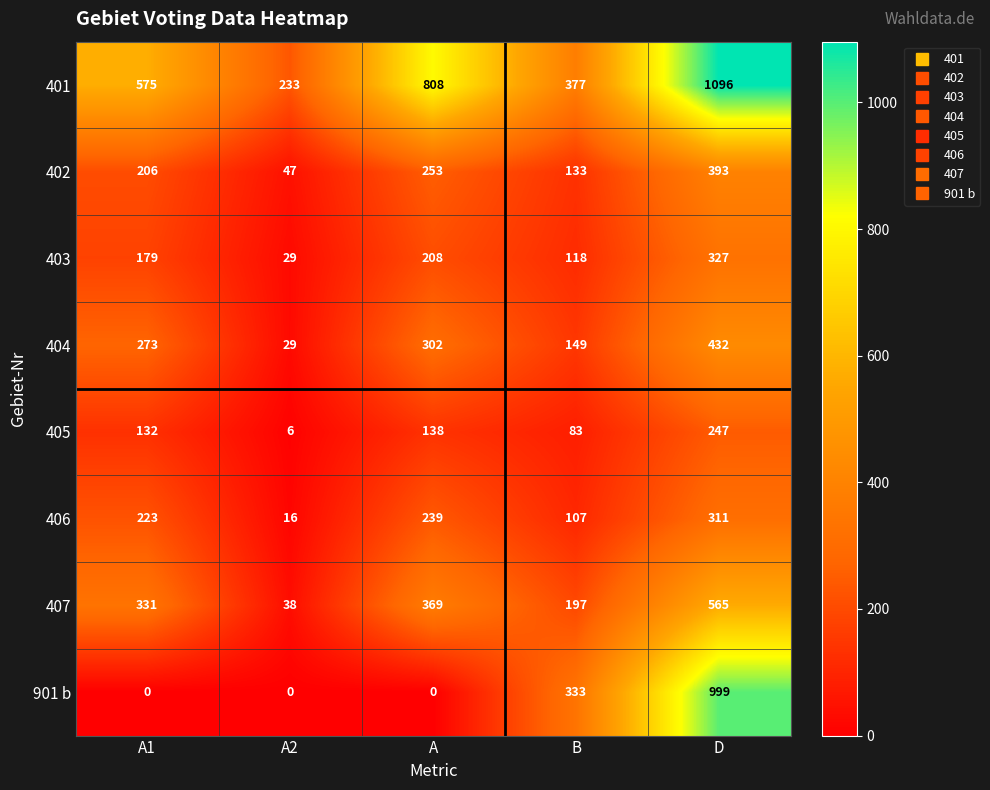

What is the maximum value shown in the chart?

1096